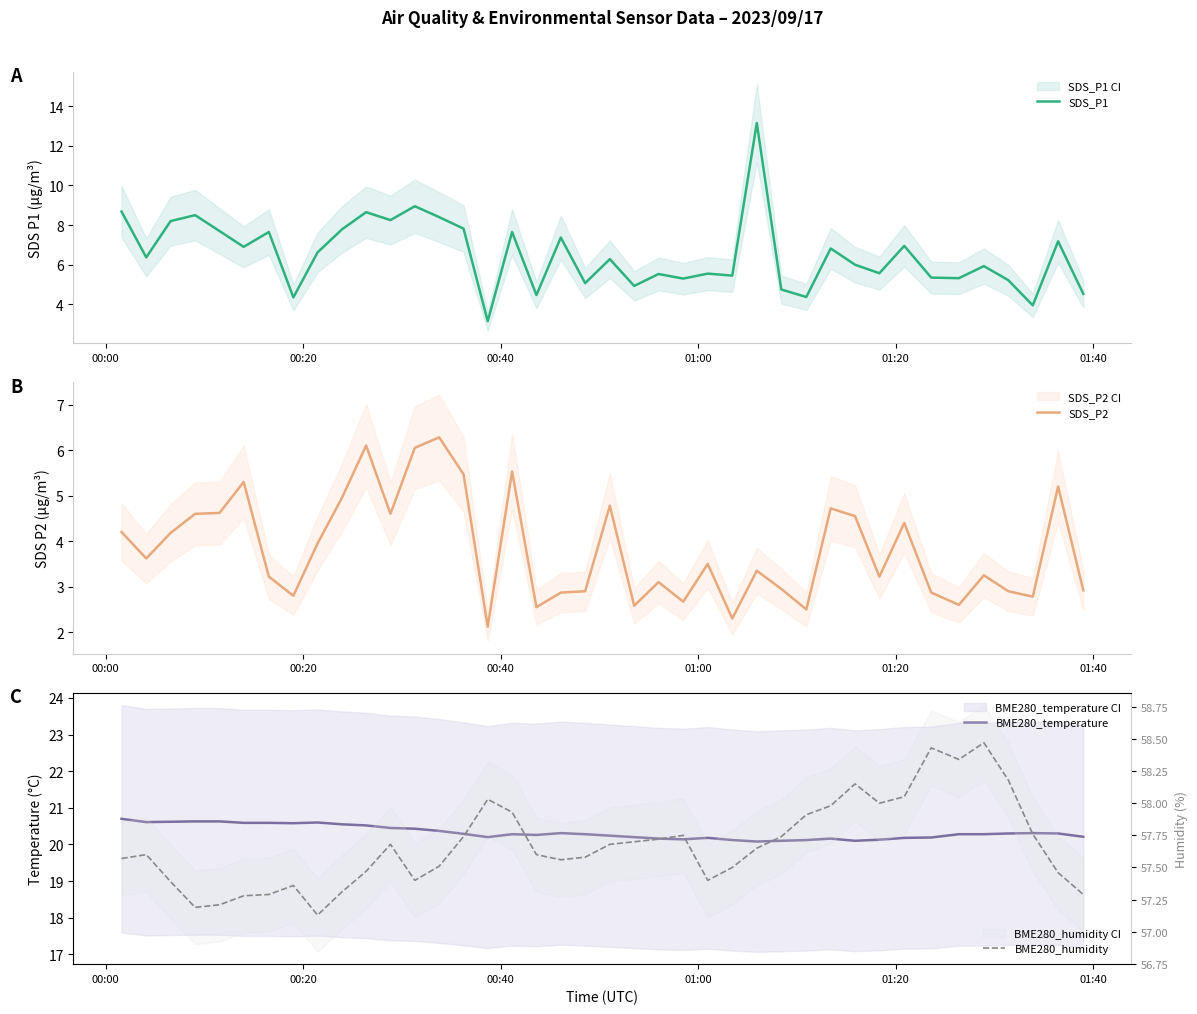

True or false: BME280_temperature and BME280_humidity intersect in this chart.

False